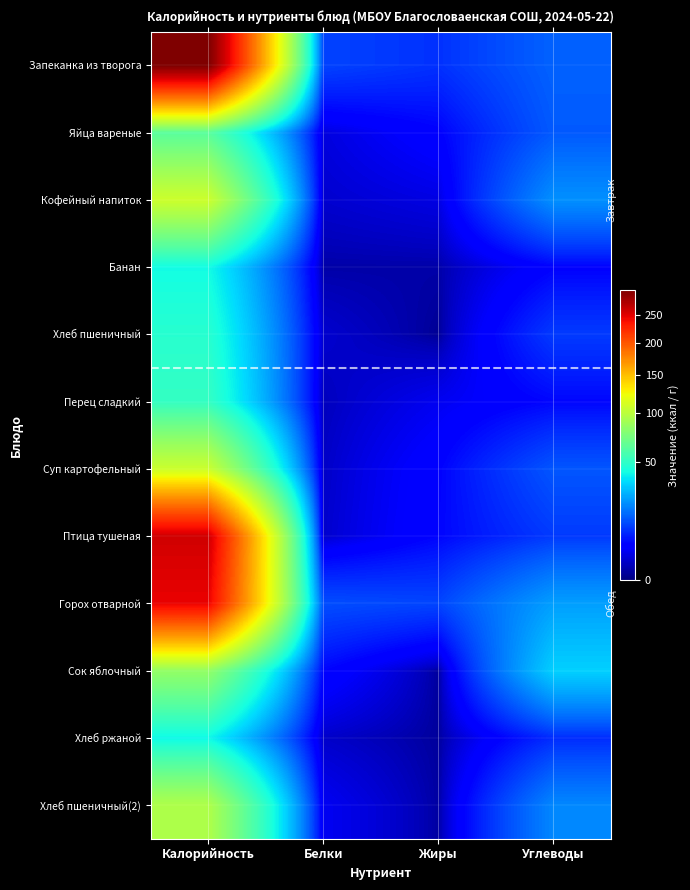

At Жиры, list the series in order from largest to smallest.

Горох отварной, Запеканка из творога, Птица тушеная, Суп картофельный, Яйца вареные, Перец сладкий, Кофейный напиток, Банан, Хлеб пшеничный(2), Сок яблочный, Хлеб ржаной, Хлеб пшеничный